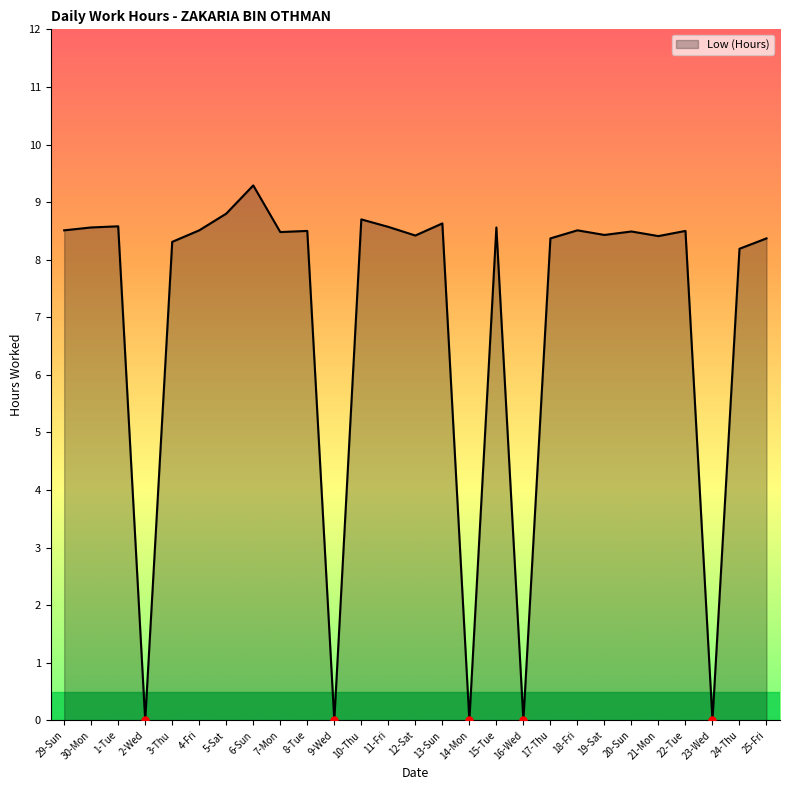

What is the sum of all values?

187.7